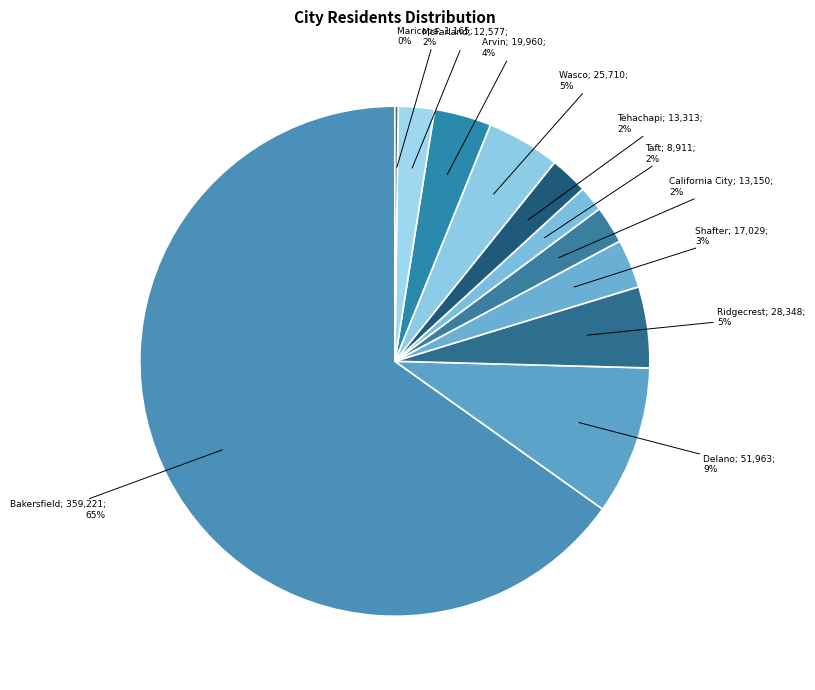

What is the majority slice?

Bakersfield